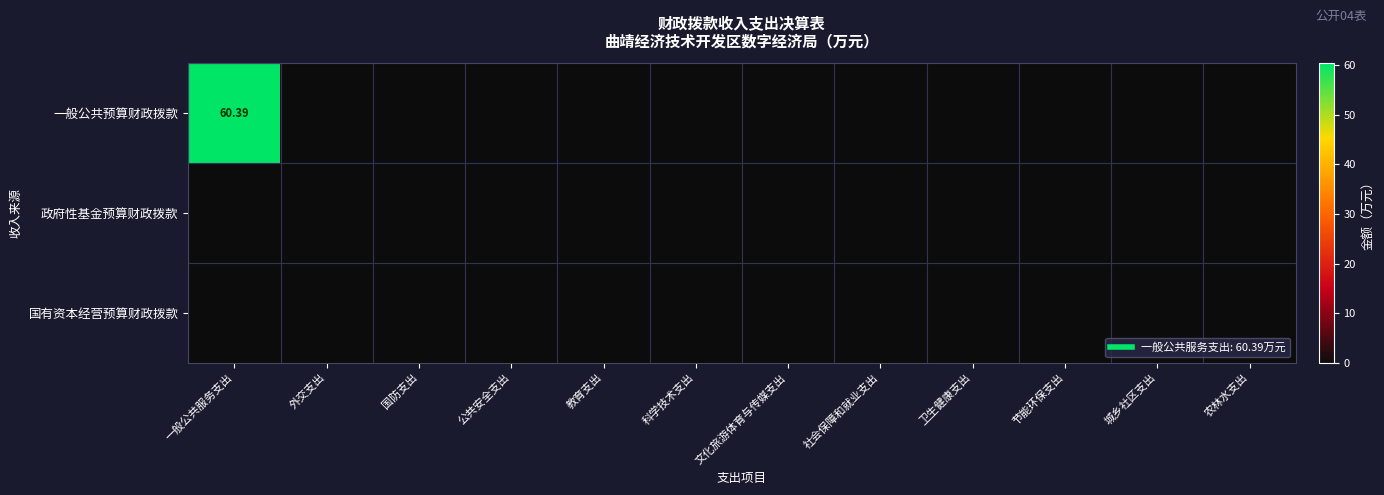

Is the value of 国有资本经营预算财政拨款 at 公共安全支出 greater than the value of 一般公共预算财政拨款 at 教育支出?

No